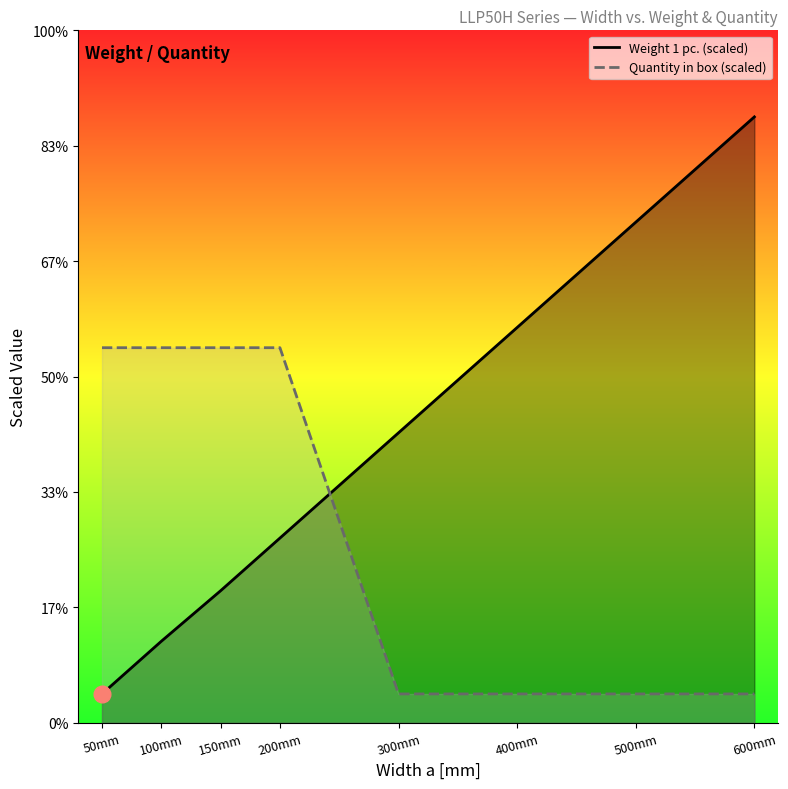

Is it true that Quantity in box equals 6.5 at 100mm?

True